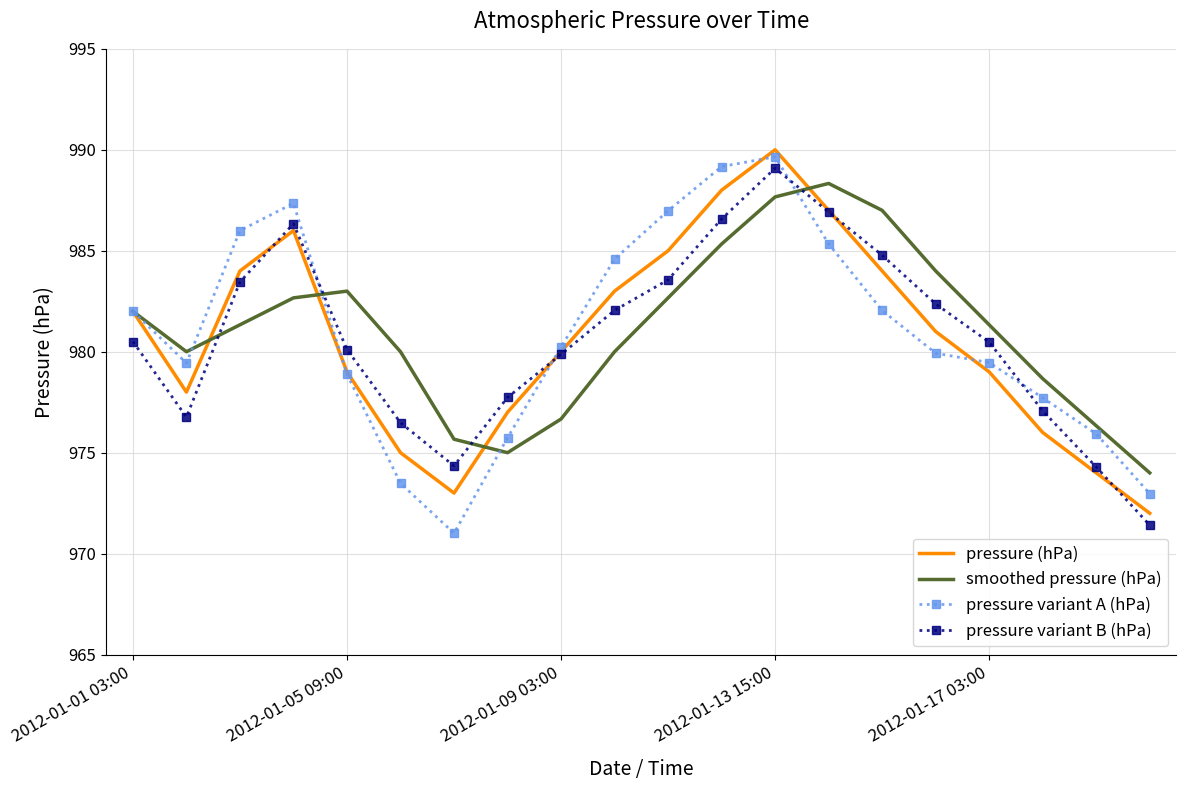

True or false: pressure variant A (hPa) and pressure variant B (hPa) cross at least once.

True